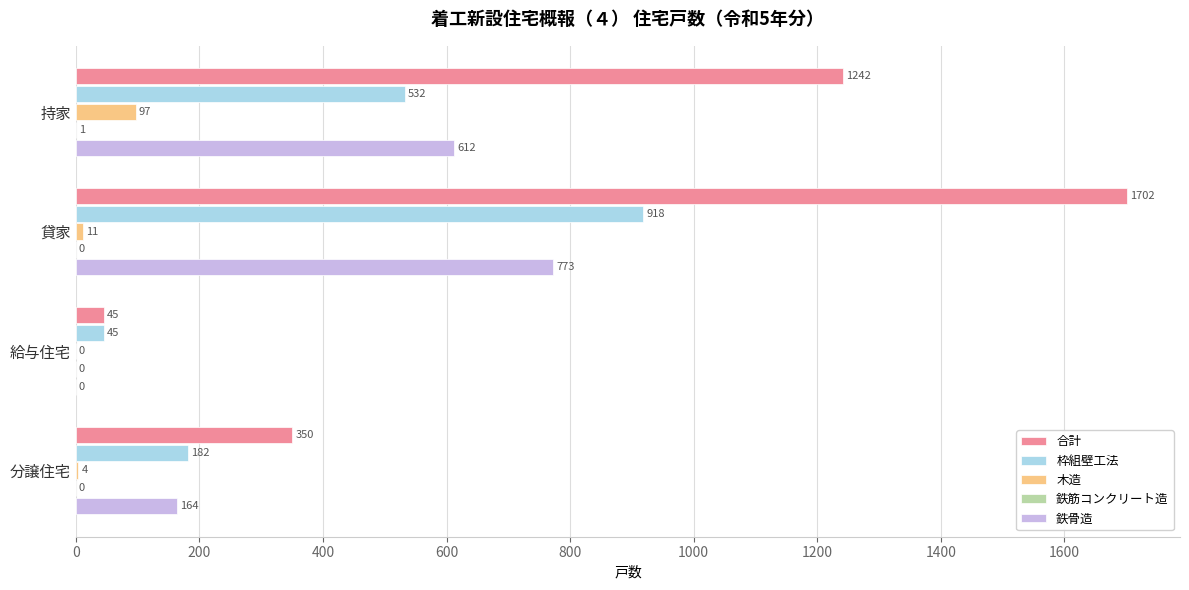

The value of 木造 at 給与住宅 is 0. True or false?

True